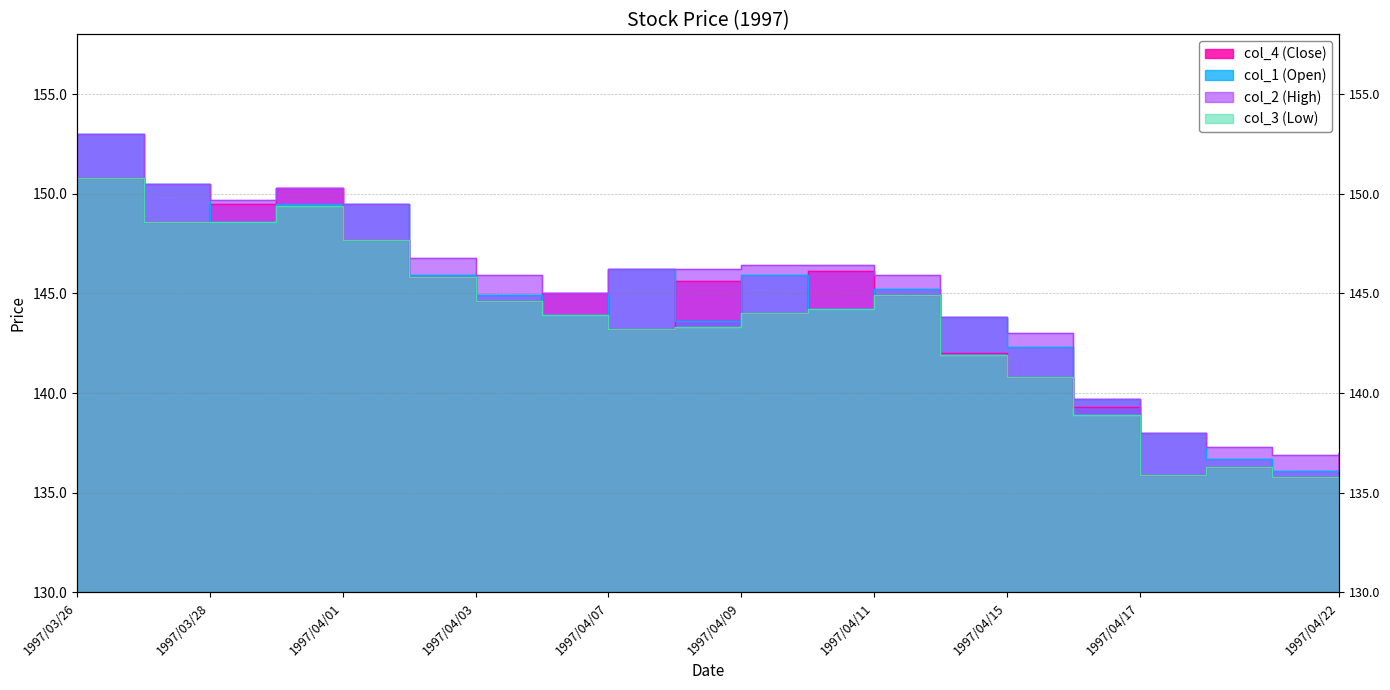

Which series has the largest total across all categories?

col_2 (High)